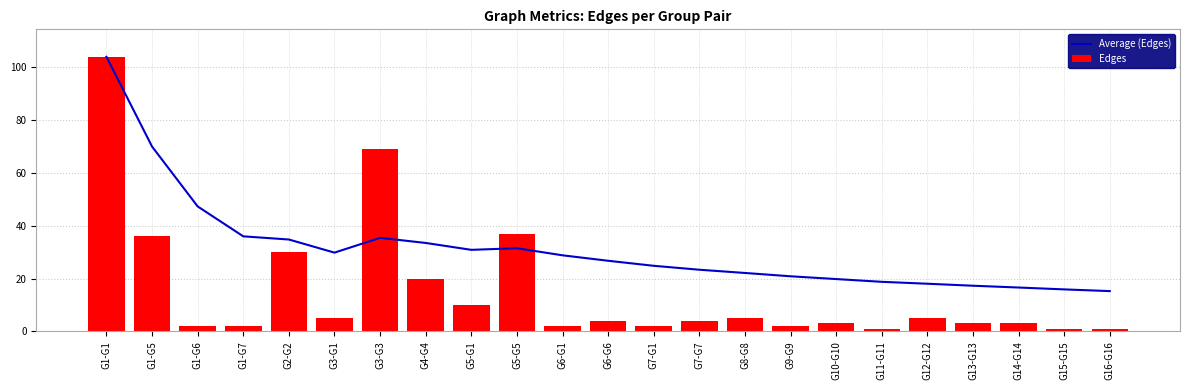

What is the approximate value of Average (Edges) at G11-G11?

18.8